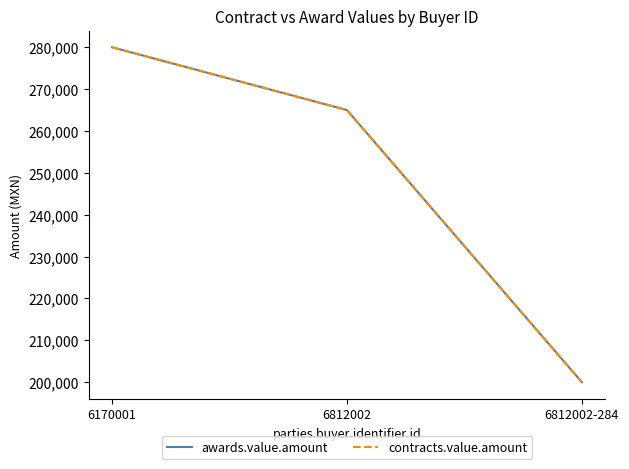

What is the total value across all series at 6170001?

560000